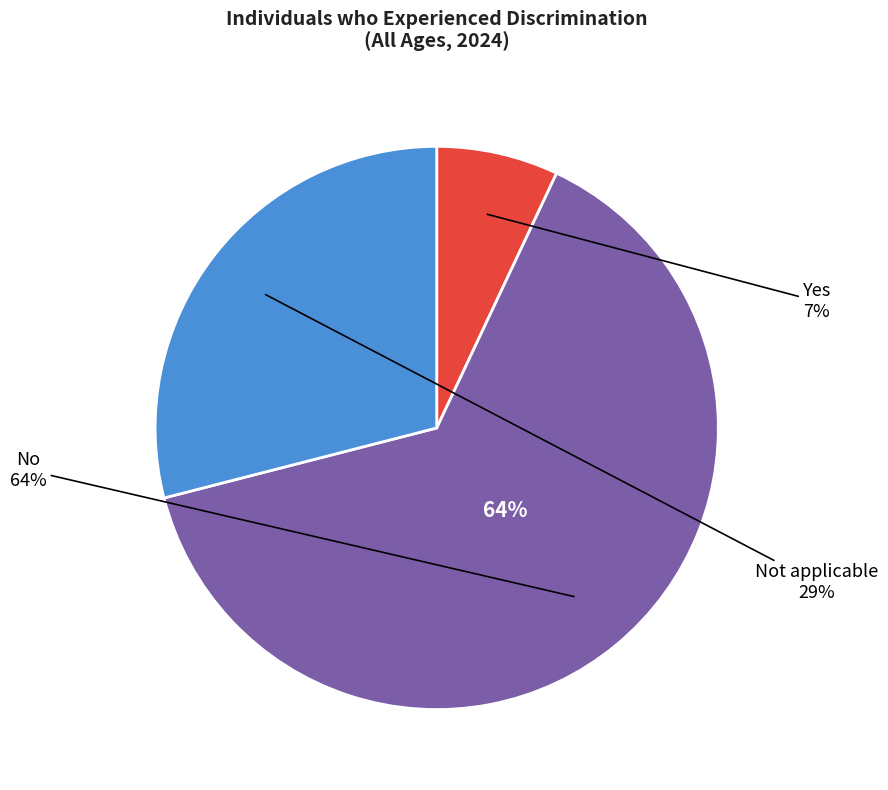

To the nearest percent, what percentage of the pie is No?

64%